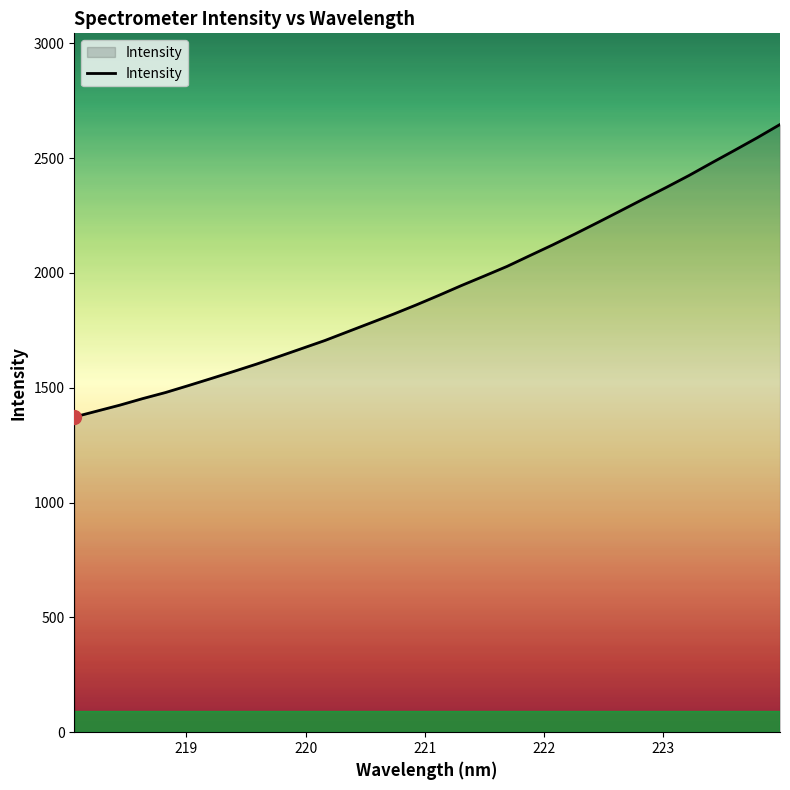

What is the smallest value displayed?

1372.4